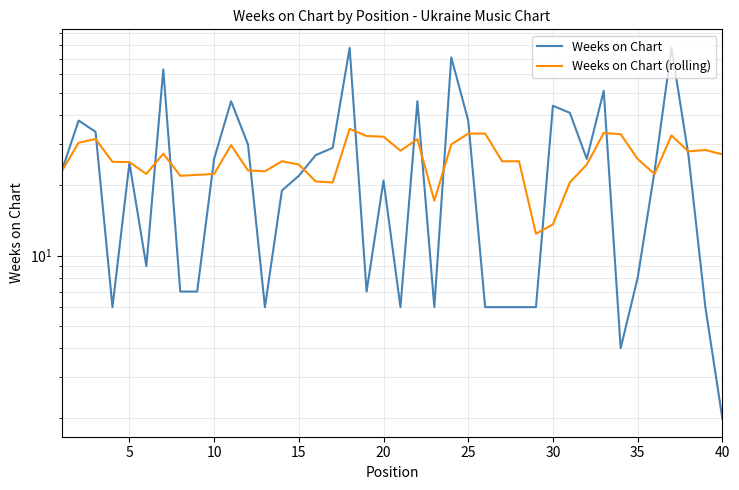

Is it true that Weeks on Chart equals 66.2 at 10?

False